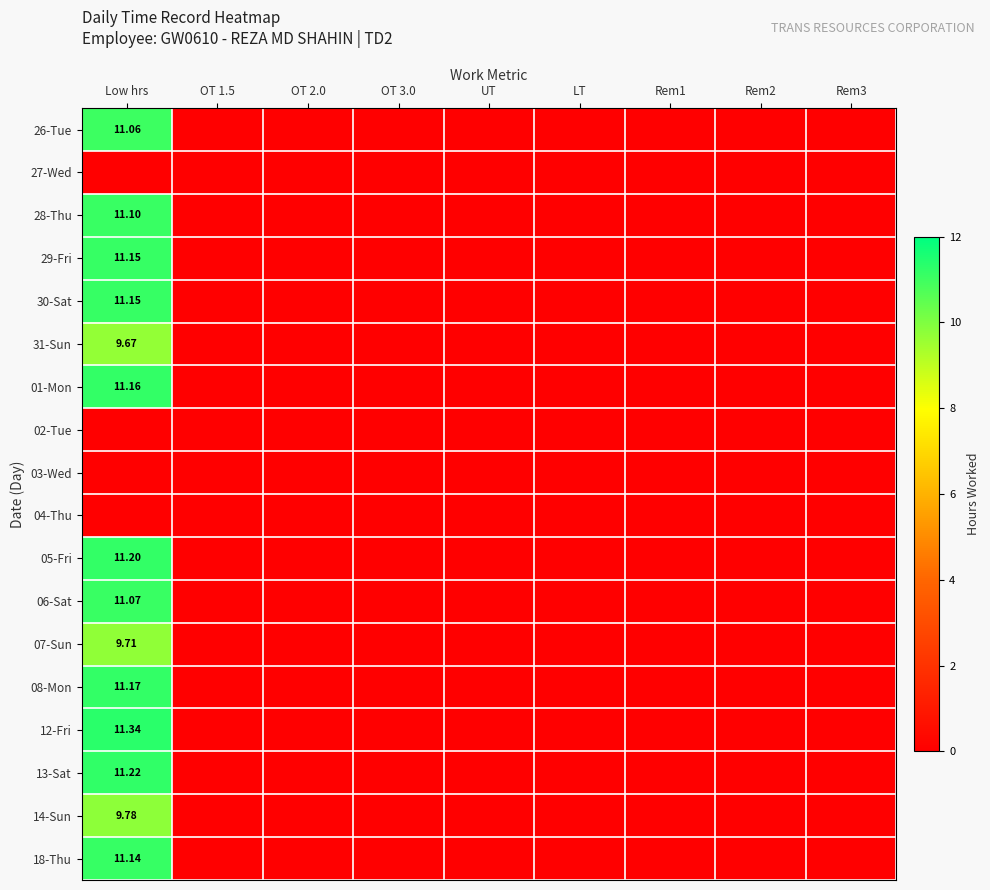

What is the difference between the maximum and second lowest values in the 29-Fri series?

11.2